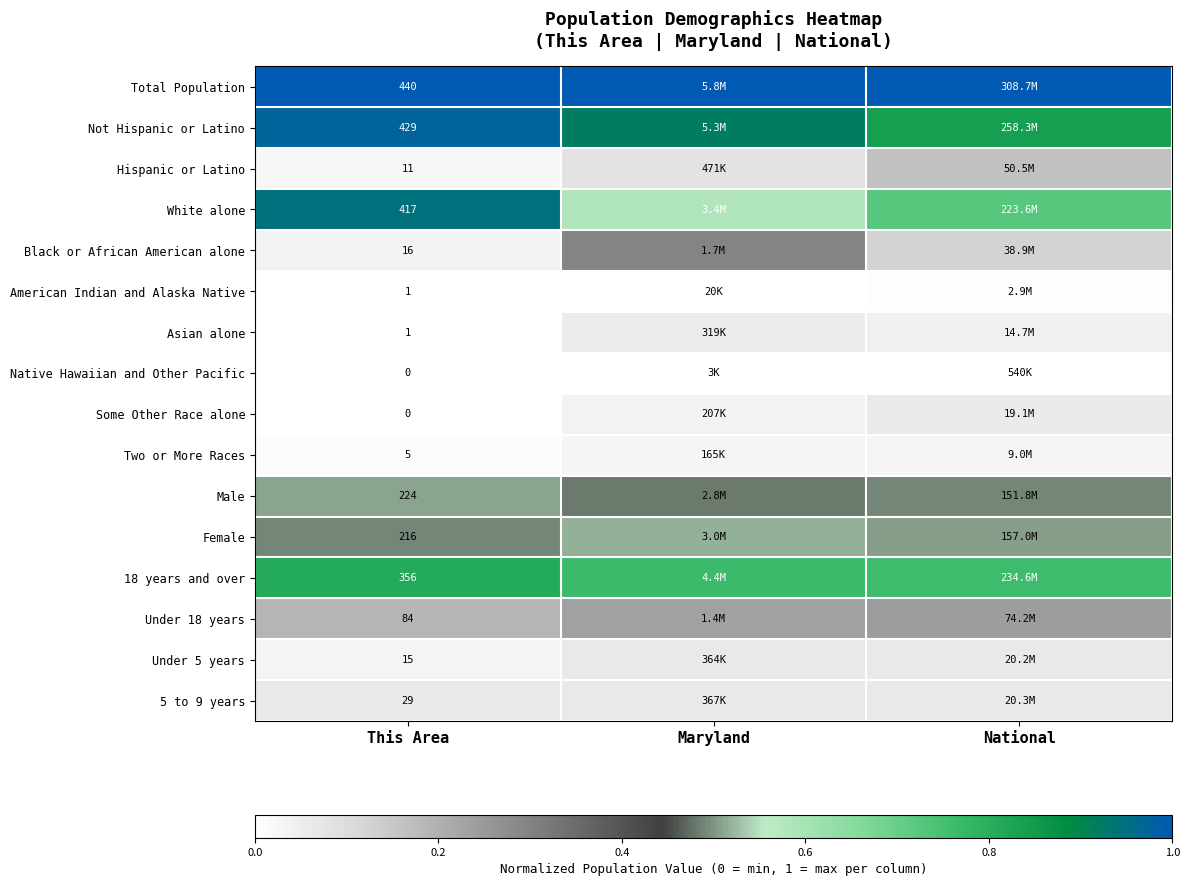

At Maryland, list the series in order from smallest to largest.

Native Hawaiian and Other Pacific, American Indian and Alaska Native, Two or More Races, Some Other Race alone, Asian alone, Under 5 years, 5 to 9 years, Hispanic or Latino, Under 18 years, Black or African American alone, Male, Female, White alone, 18 years and over, Not Hispanic or Latino, Total Population